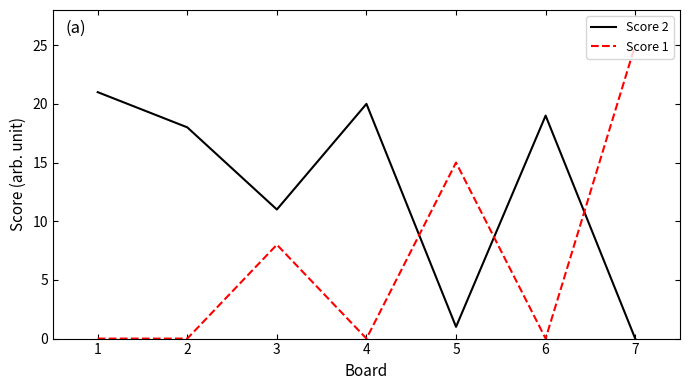

At 4, list the series in order from largest to smallest.

Score 2, Score 1